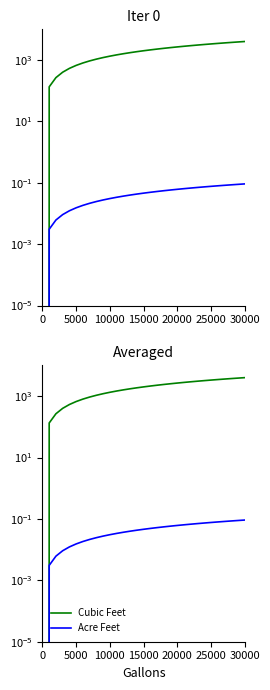

How many values in the Acre Feet series exceed 0?

30